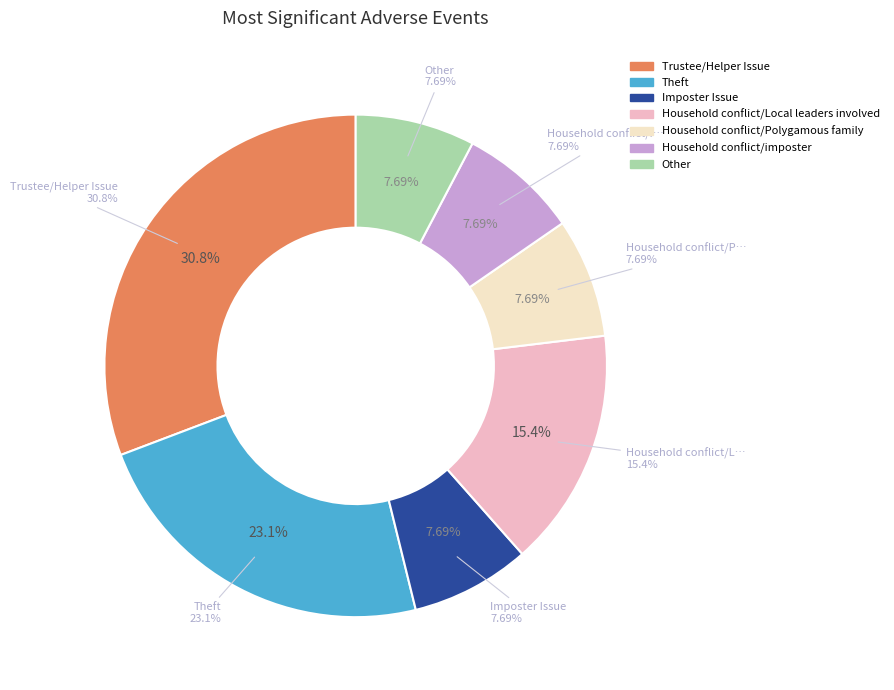

Is there a majority slice in this chart?

No